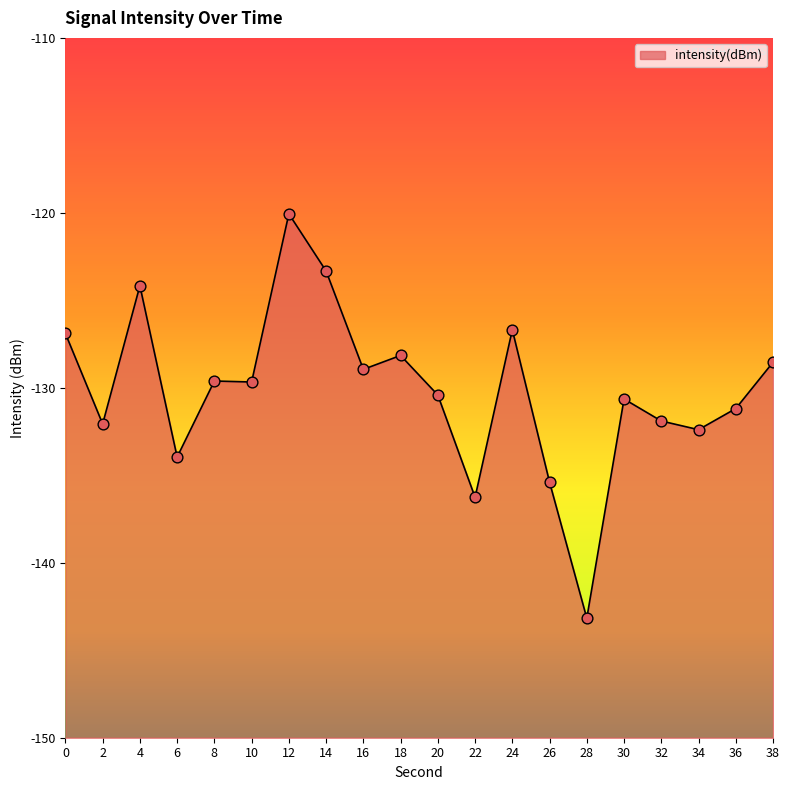

What is the change in value from 4 to 34?

-8.2